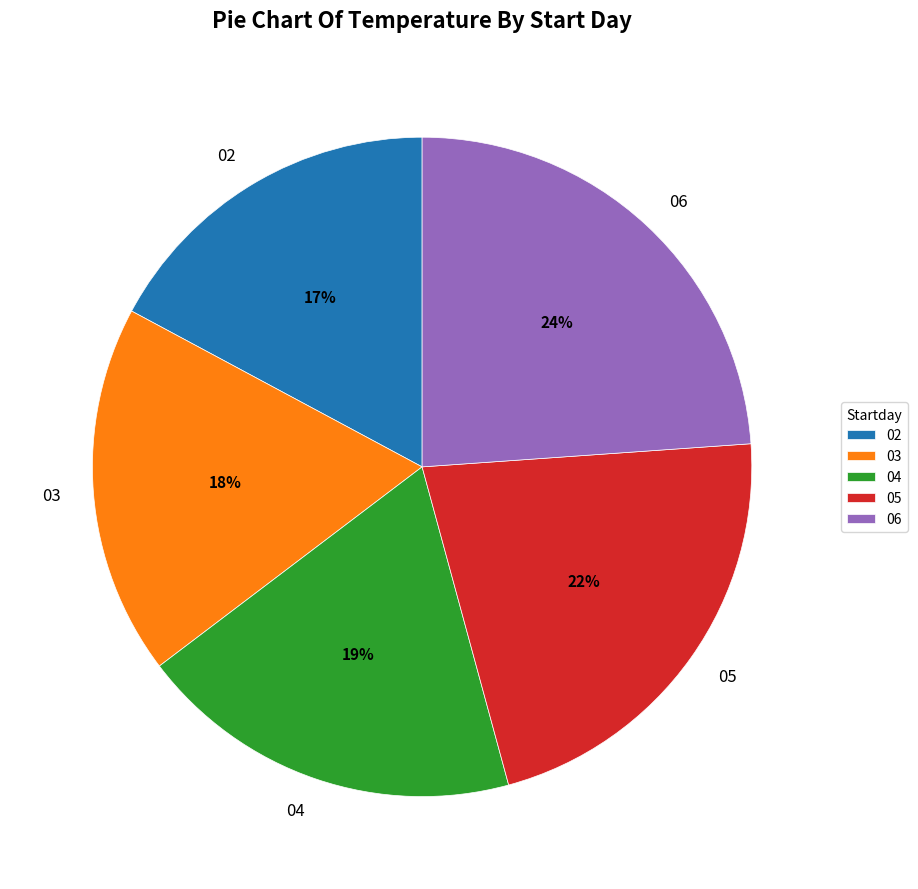

Rank the categories by value from highest to lowest.

06, 05, 04, 03, 02